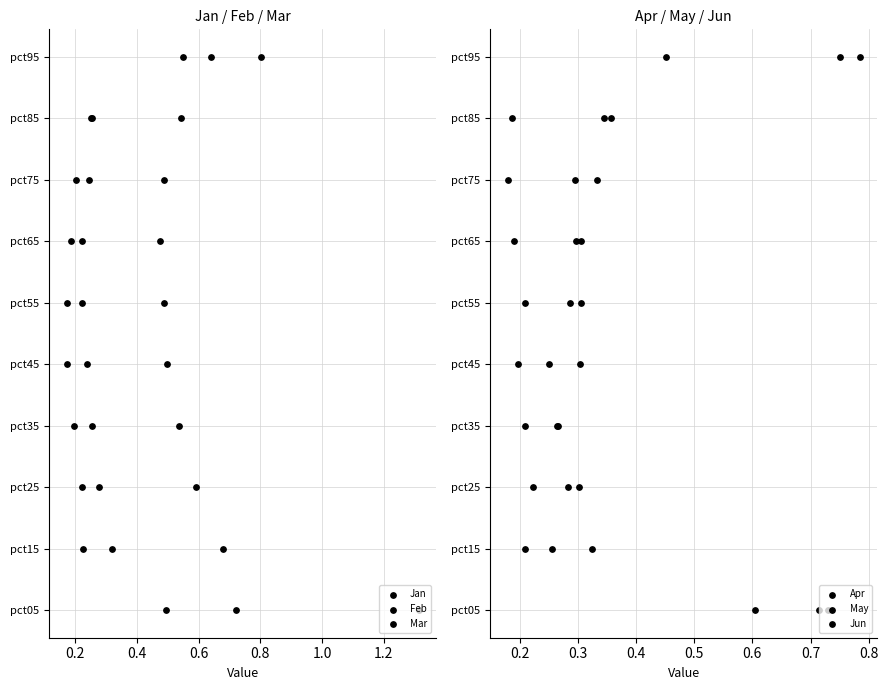

Is the value of Apr at 1.0 greater than the value of Jan at 1.2?

No